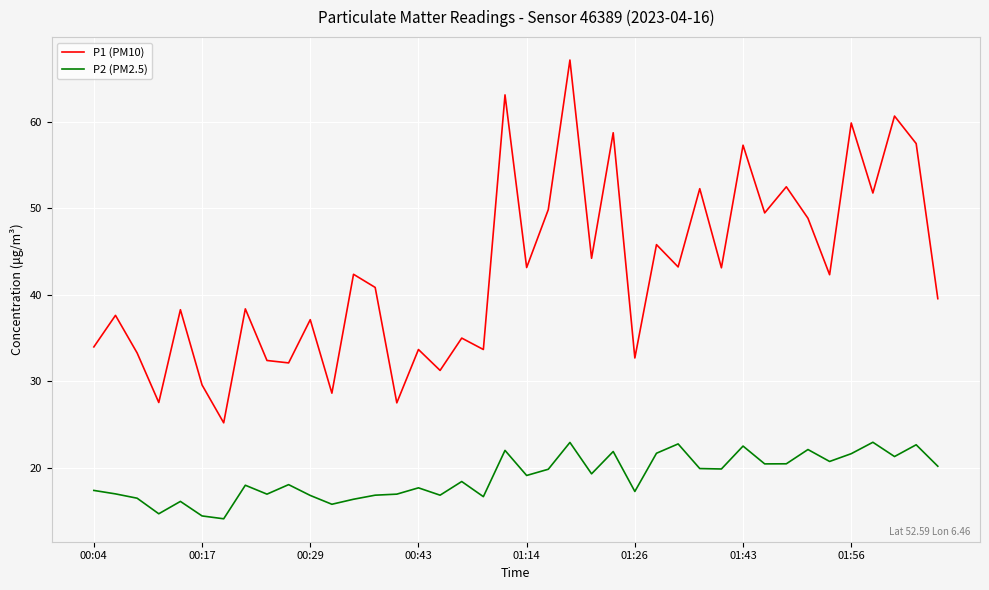

Which series has the largest total across all categories?

P1 (PM10)